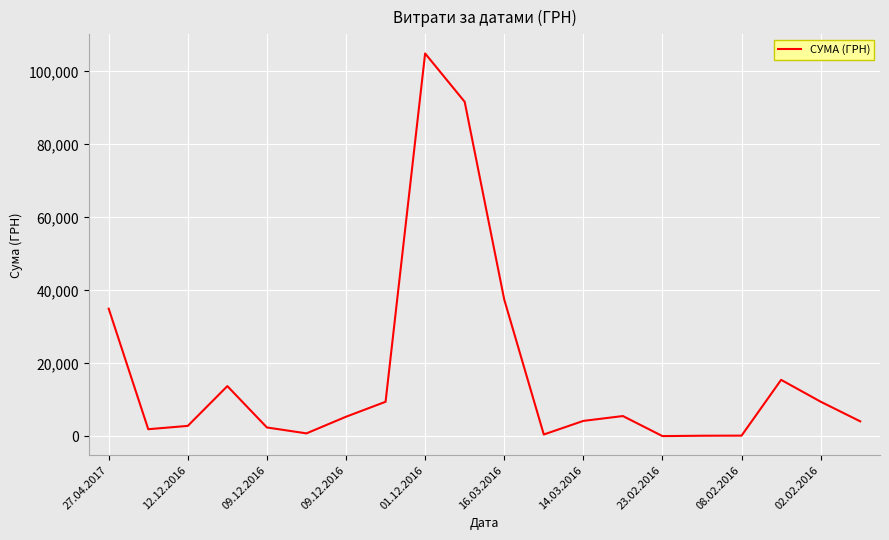

What is the difference between the maximum and minimum values?

104803.0